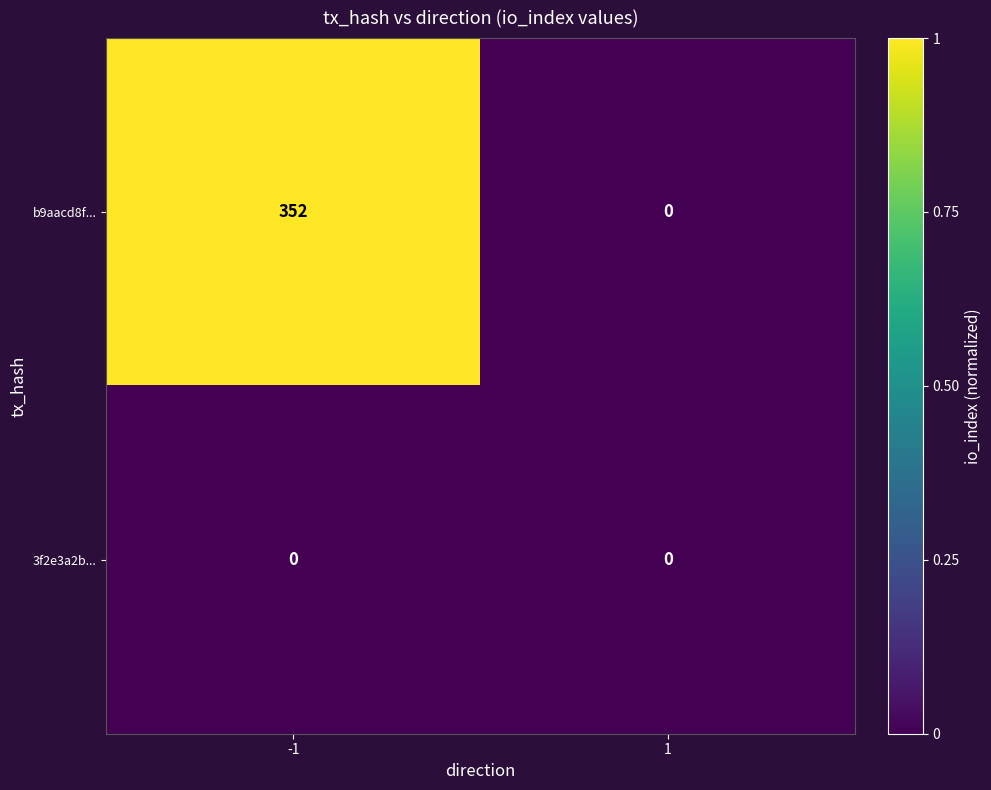

Is the value of b9aacd8f... at -1 greater than the value of 3f2e3a2b... at -1?

Yes